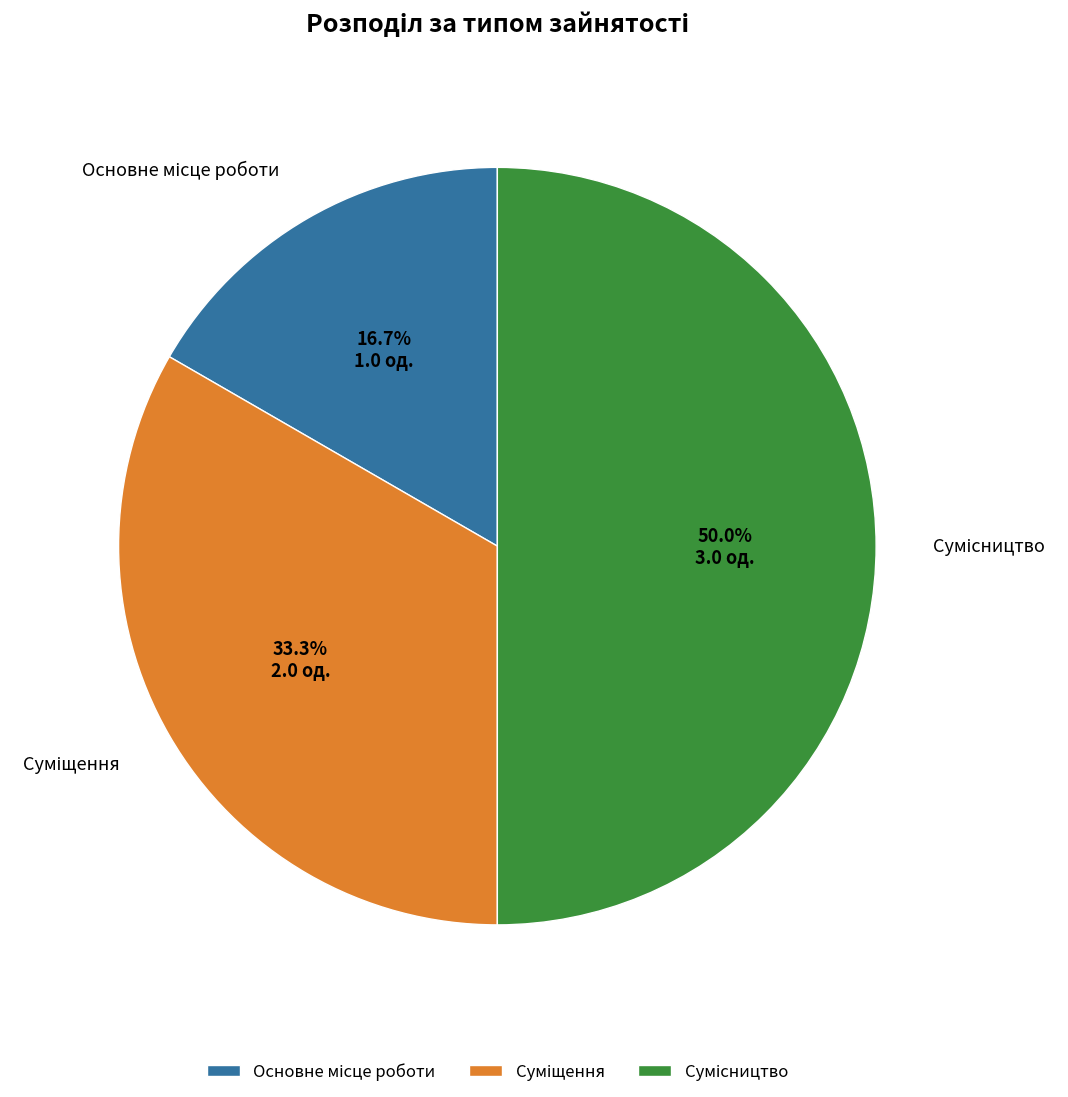

Count the number of slices in the pie.

3